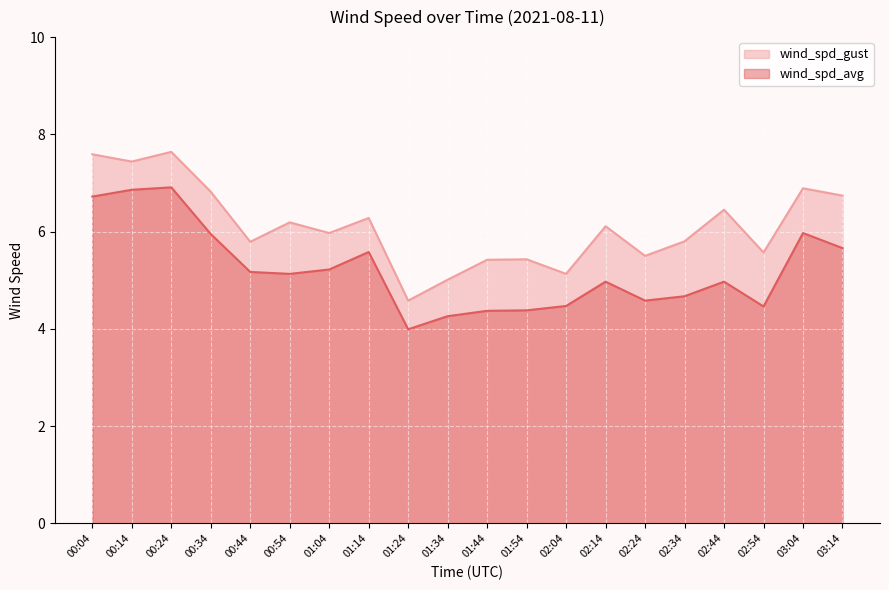

What are all the series names shown in the legend?

wind_spd_gust, wind_spd_avg